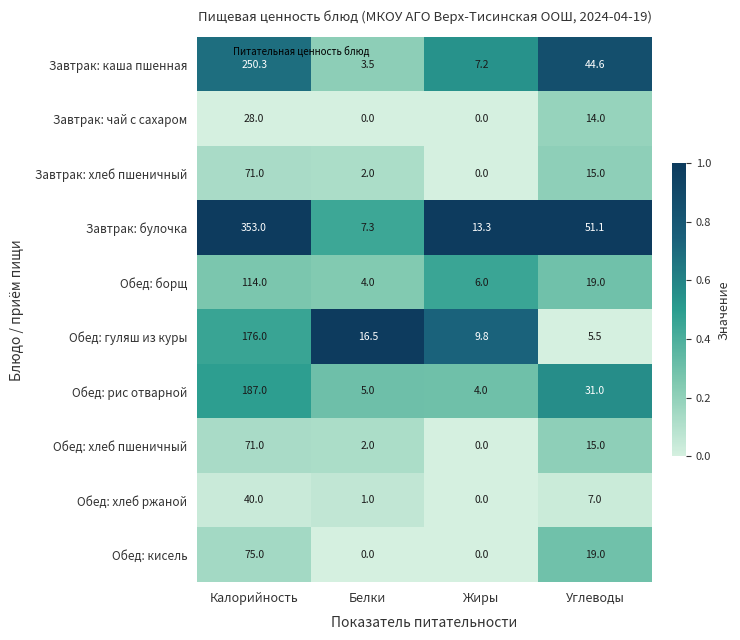

Is it true that Обед: рис отварной equals 4.0 at Жиры?

True